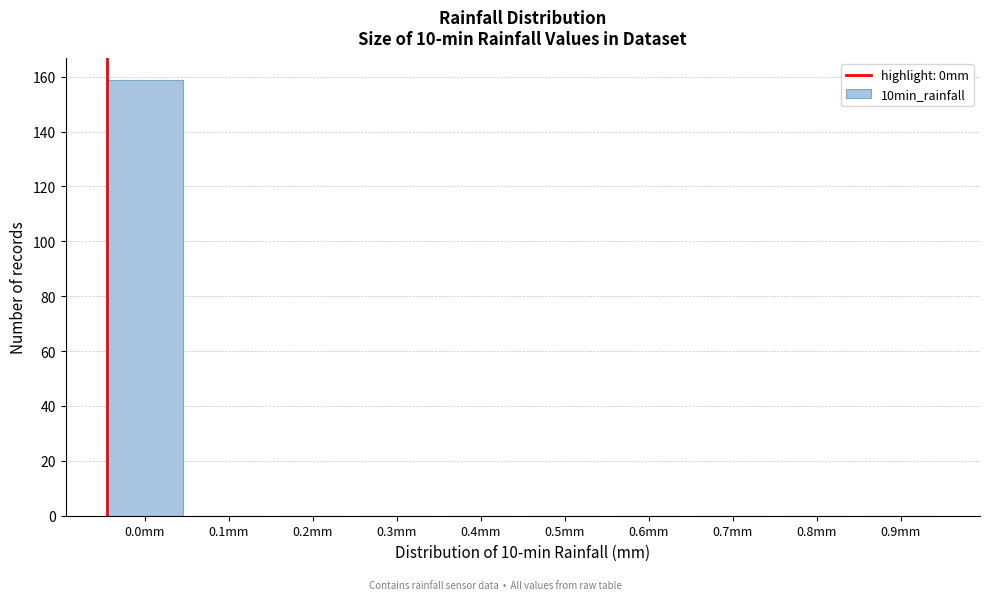

Reading left to right, extract all data points from this chart.

0.0mm=159	0.1mm=0	0.2mm=0	0.3mm=0	0.4mm=0	0.5mm=0	0.6mm=0	0.7mm=0	0.8mm=0	0.9mm=0